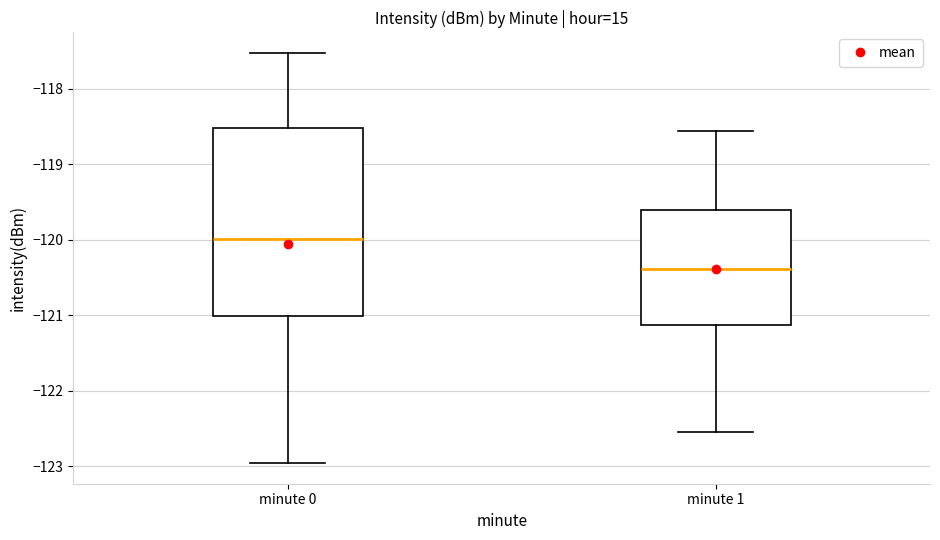

Where does the median line of the box for minute 0 sit on the y-axis? The values are not printed on the chart, so give them approximately, as read against the axis.

-120.0